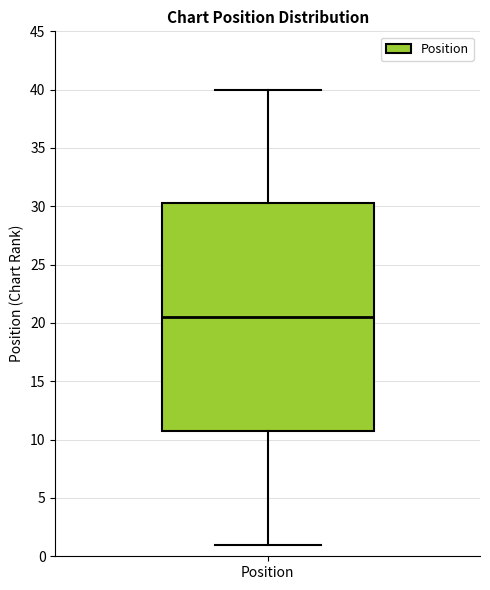

Where is the upper edge of the box for Position on the y-axis? The values are not printed on the chart, so give them approximately, as read against the axis.

30.5